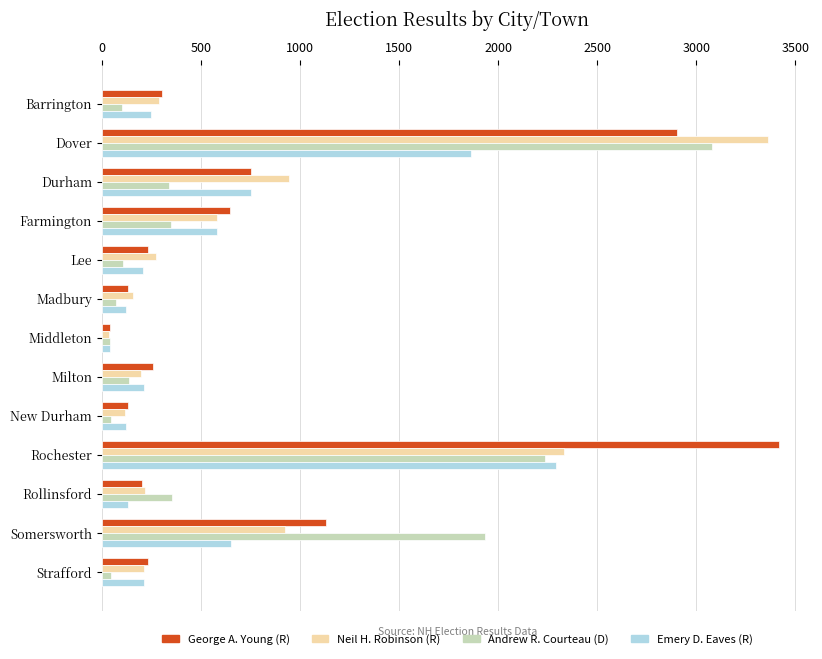

Which series has the widest spread of values?

George A. Young (R)